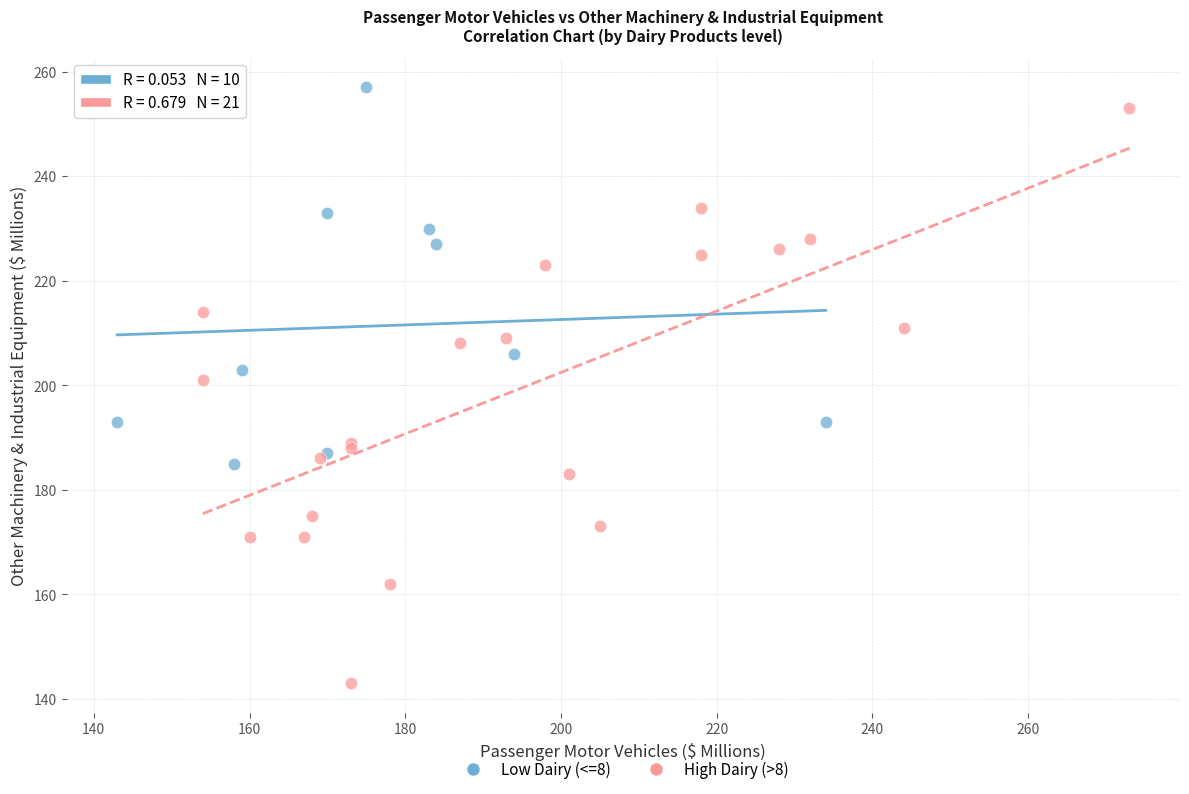

What are all the series names shown in the legend?

Low Dairy (<=8), High Dairy (>8)